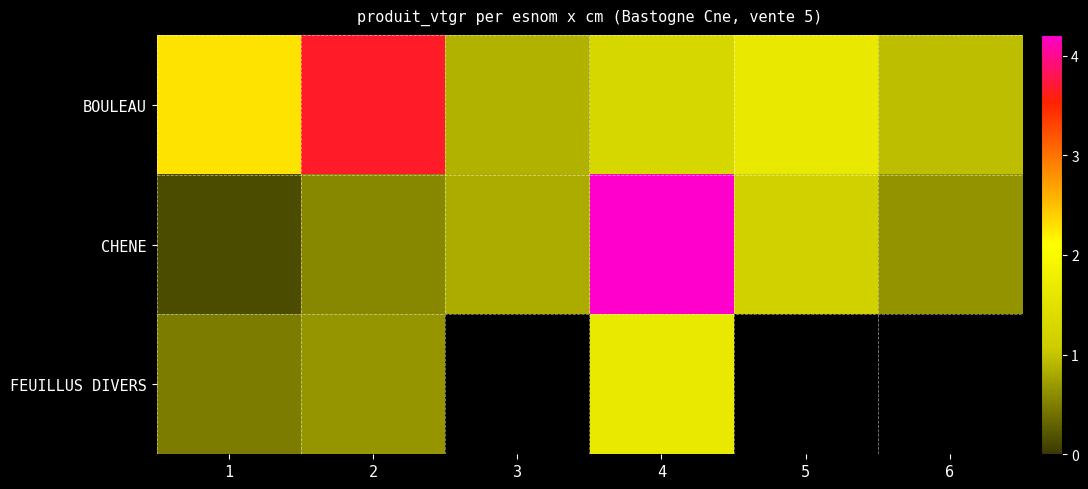

Between 2 and 6, which is larger?

2